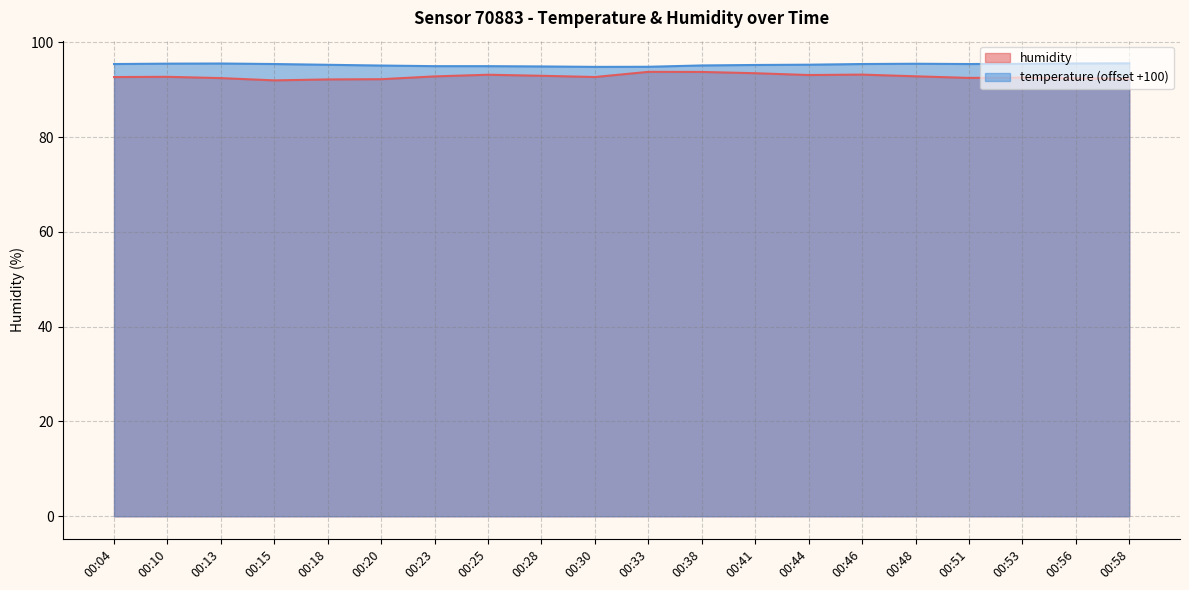

At which category does the chart reach its minimum across all series?

00:15